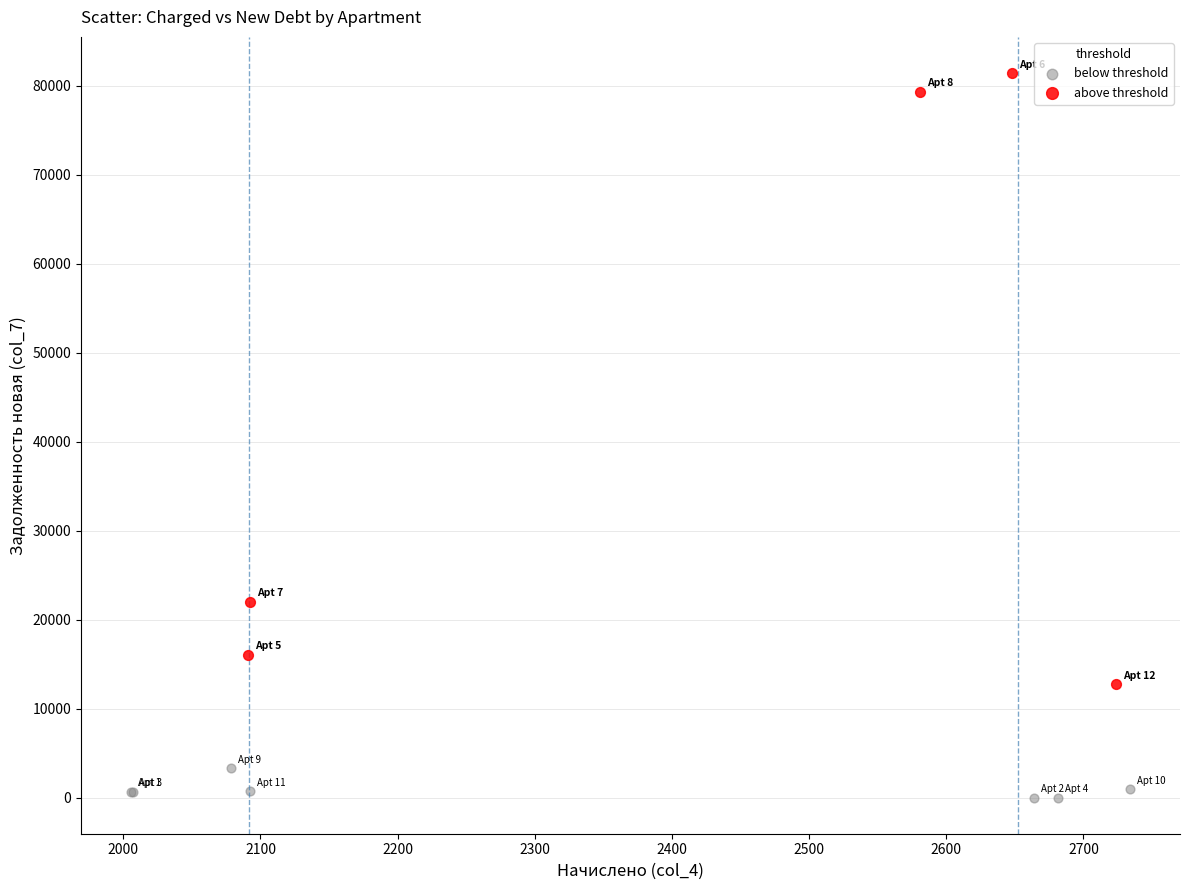

Which series reaches the maximum Y coordinate?

above threshold